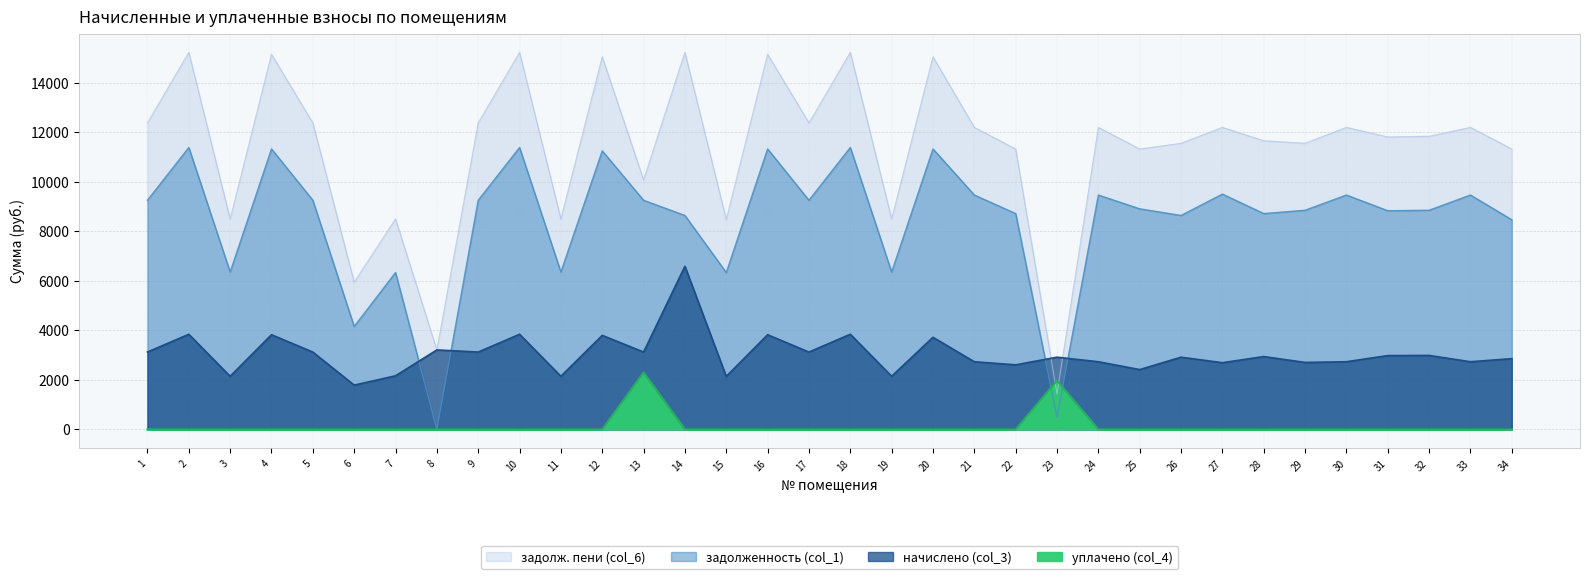

Which series has the largest range (max minus min)?

задолж. пени (col_6)